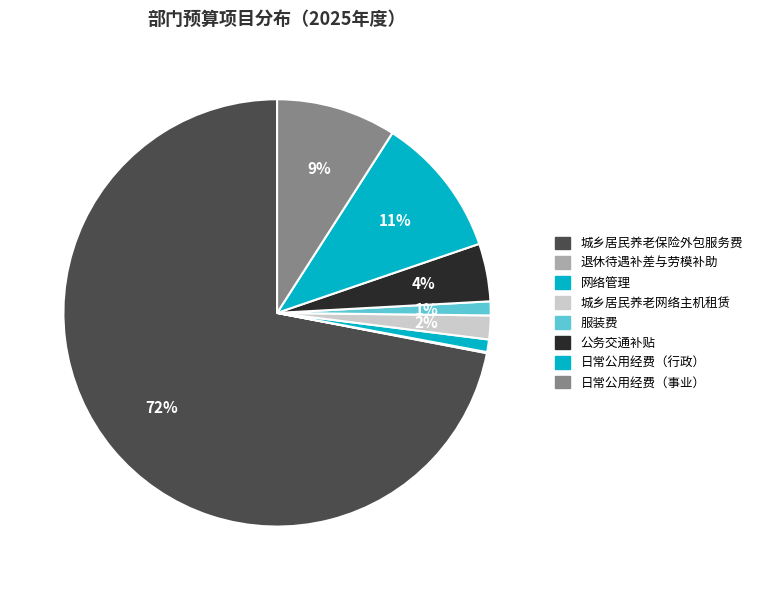

To the nearest percent, what percentage of the pie is 城乡居民养老保险外包服务费?

72%